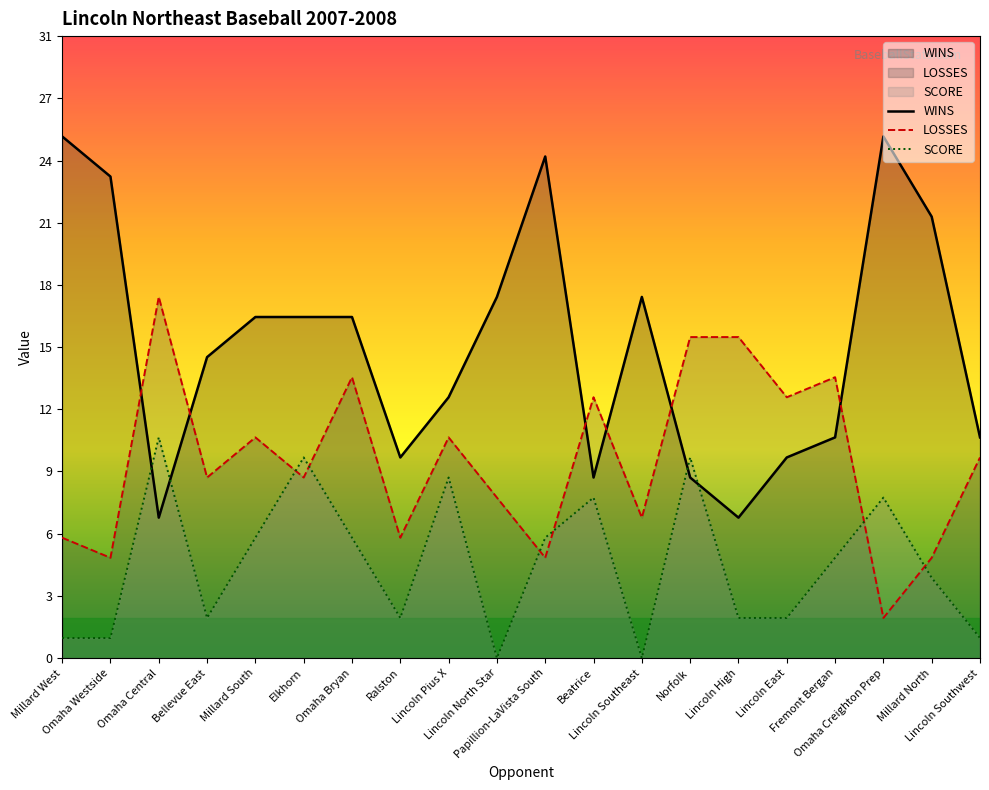

How many times do LOSSES and WINS cross each other?

6